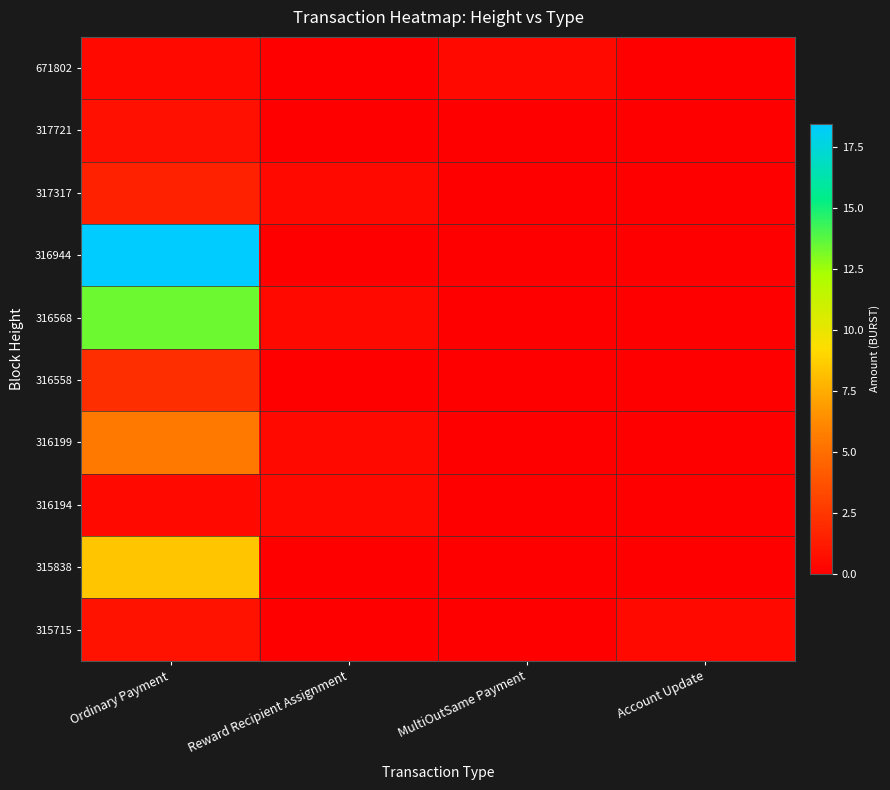

At which category is the sum across all series the highest?

Ordinary Payment